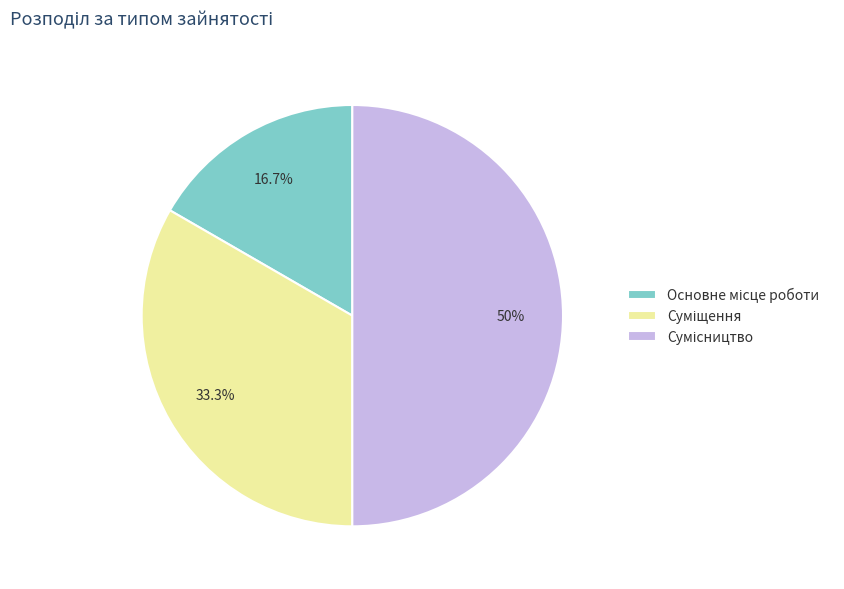

True or false: Суміщення accounts for 23% of the total.

False